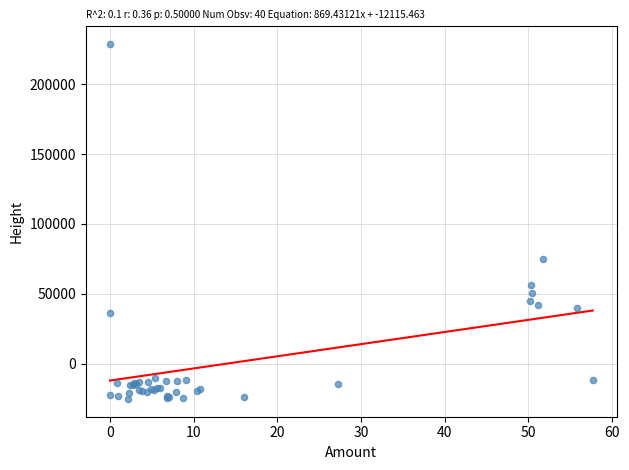

What Y value in the scatter plot is closest to 101766?

74590.1